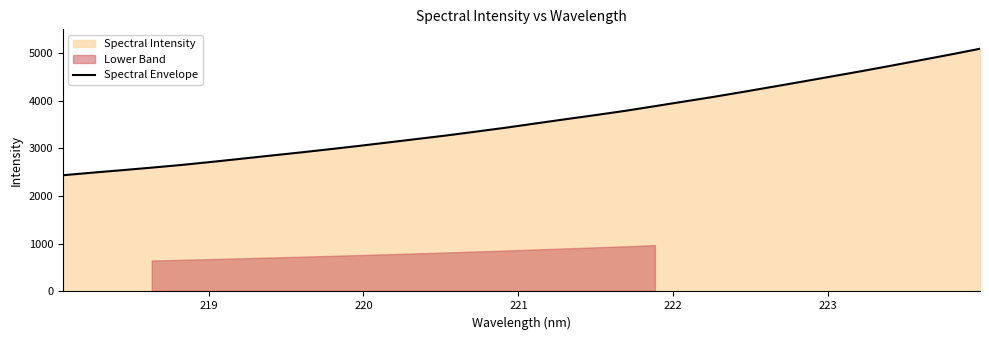

What is the sum of all values?

114548.7